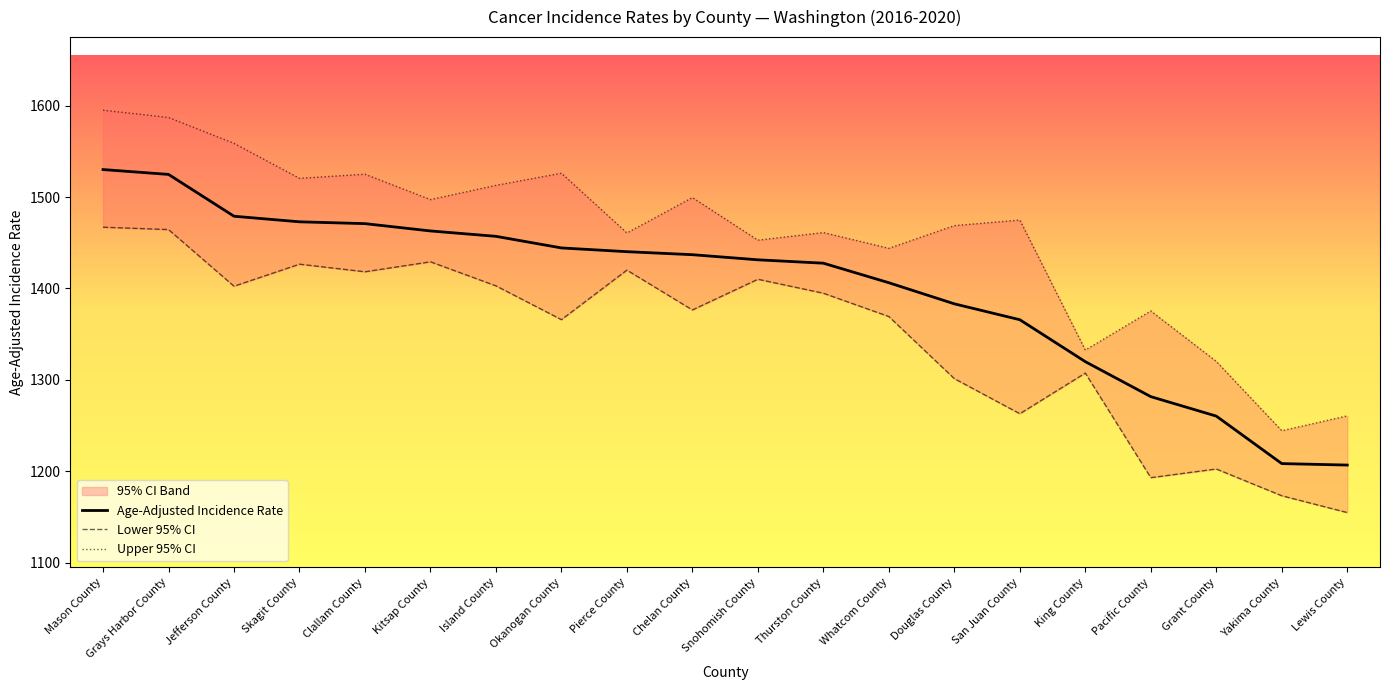

What is the sum of the Age-Adjusted Incidence Rate values at San Juan County and Grays Harbor County?

2890.7